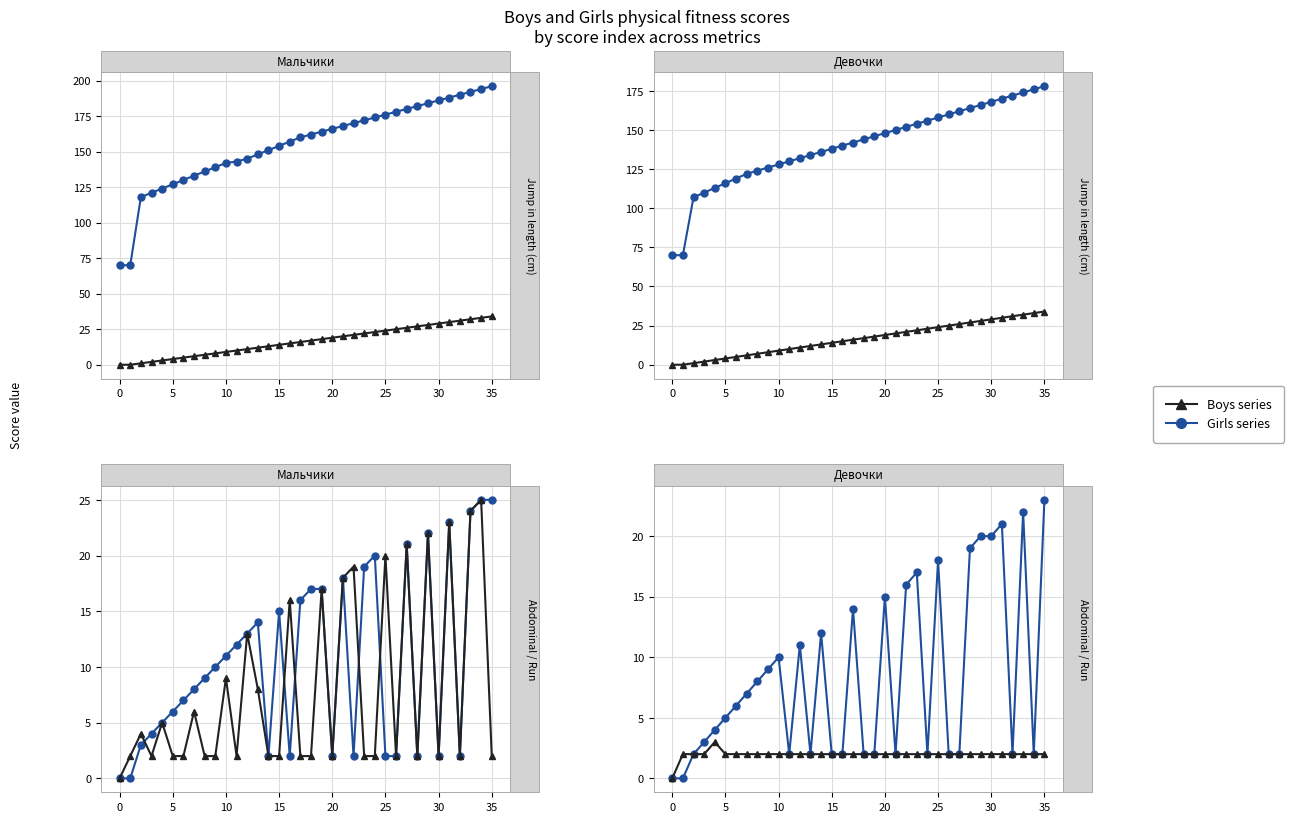

What is the sum of the Boys run30 (sec) values at 5 and 30?

4